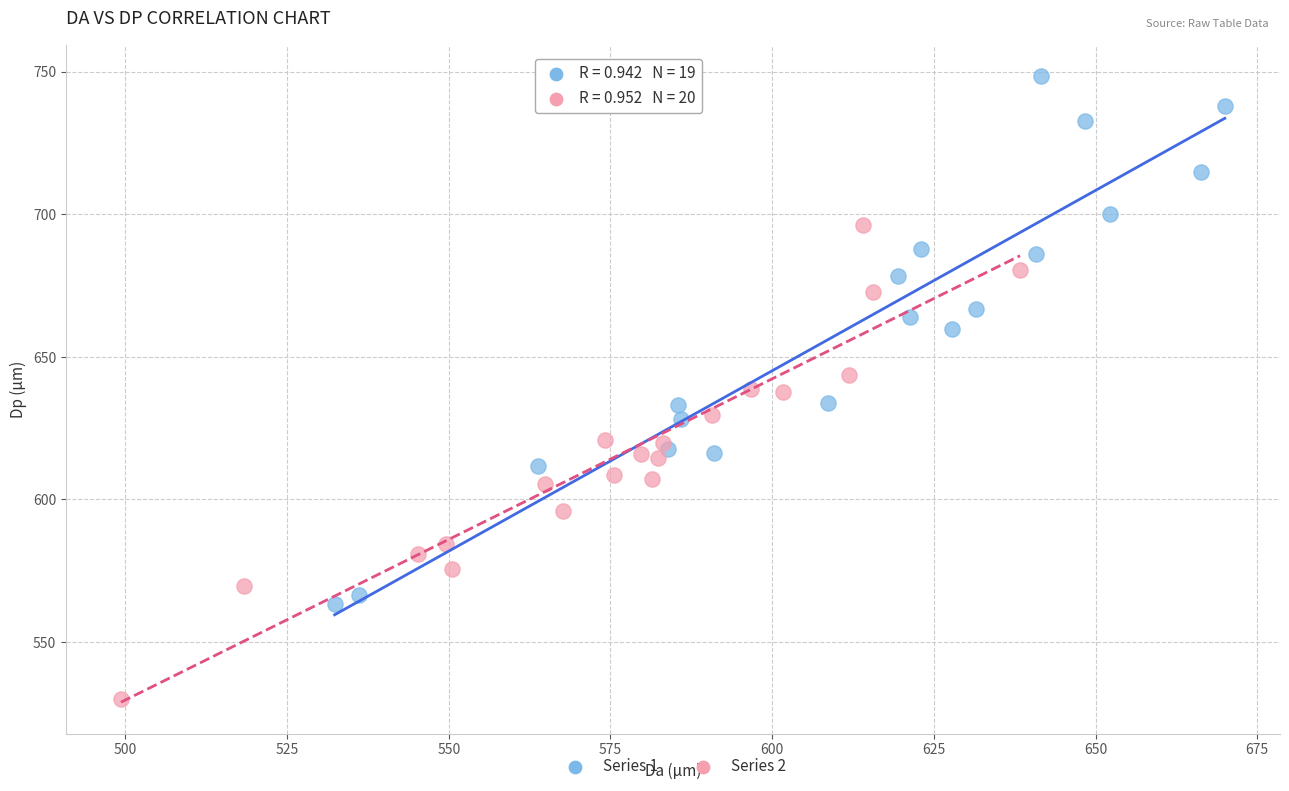

What are all the series names shown in the legend?

Series 1, Series 2